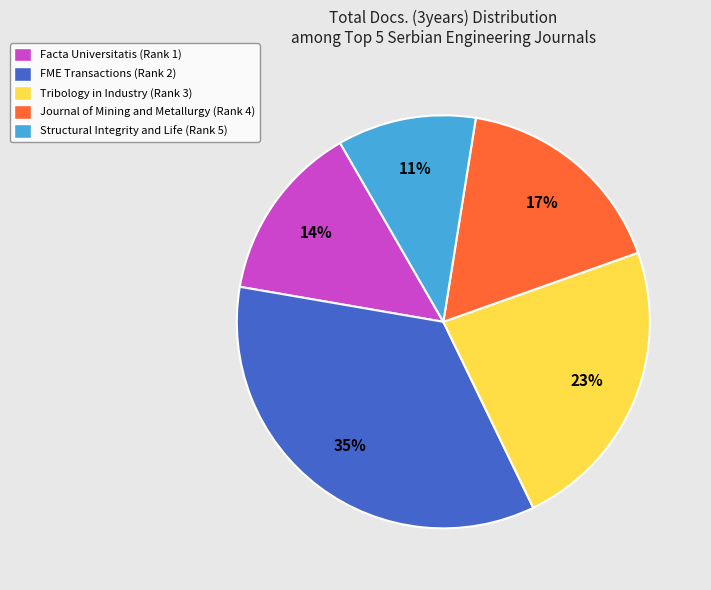

To the nearest percent, what percentage of the pie is Structural Integrity and Life (Rank 5)?

11%